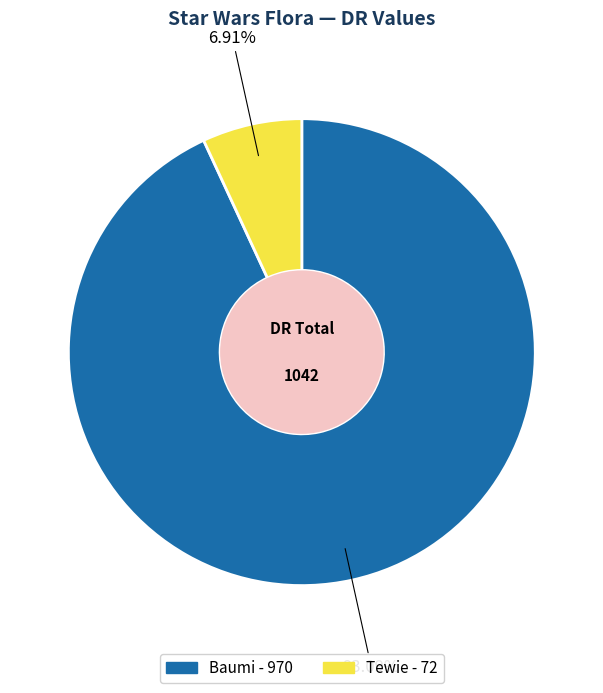

Is it true that Tewie is 14% of the pie?

False